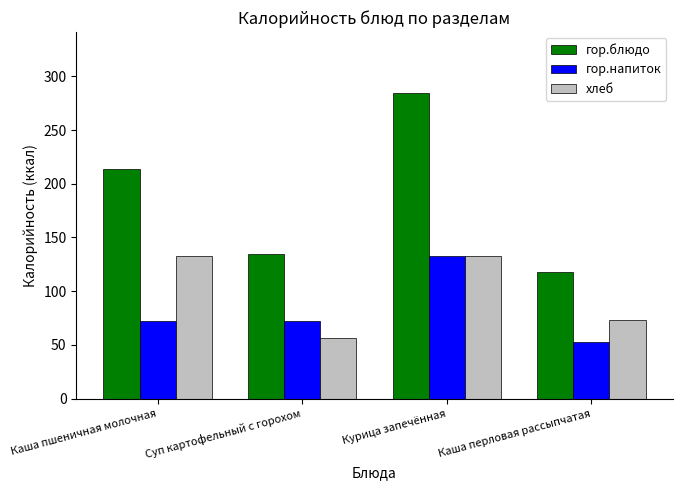

Which series has the largest range (max minus min)?

гор.блюдо